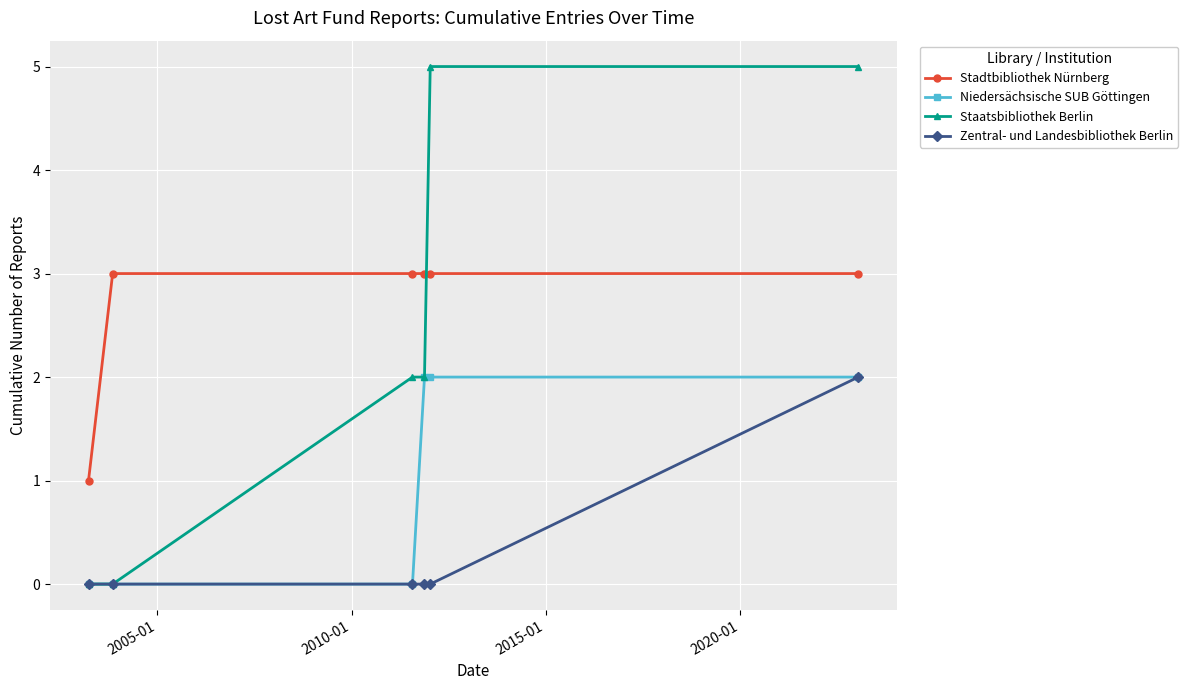

Reading left to right, what are all the values shown in this chart?

Stadtbibliothek Nürnberg: 1	3	3	3	3	3
Niedersächsische SUB Göttingen: 0	0	0	2	2	2
Staatsbibliothek Berlin: 0	0	2	2	5	5
Zentral- und Landesbibliothek Berlin: 0	0	0	0	0	2